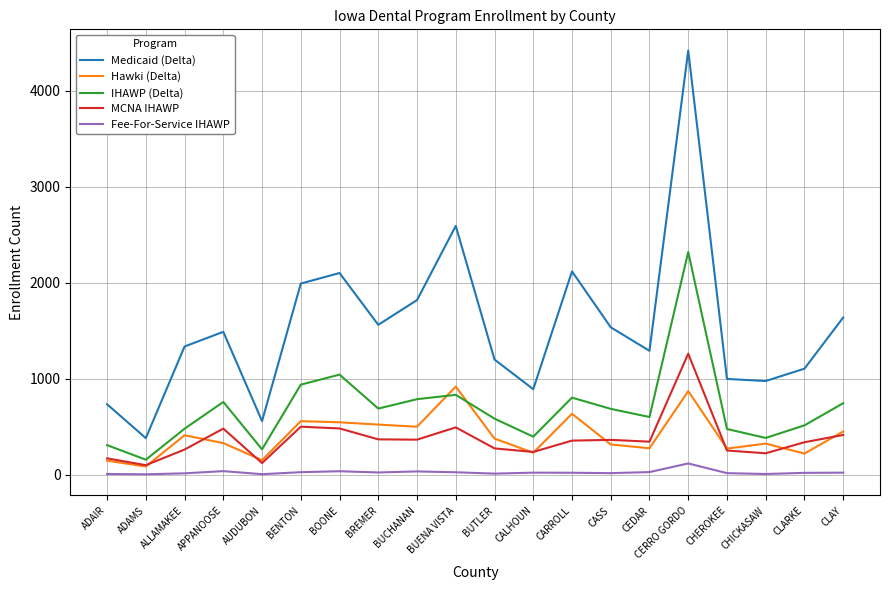

True or false: Medicaid (Delta) and IHAWP (Delta) intersect in this chart.

False